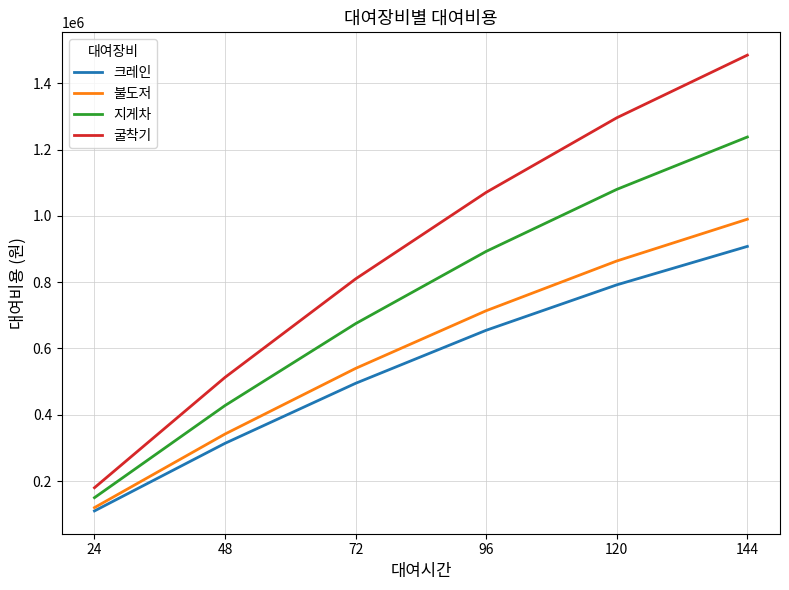

What is the total value across all series at 24?

560000